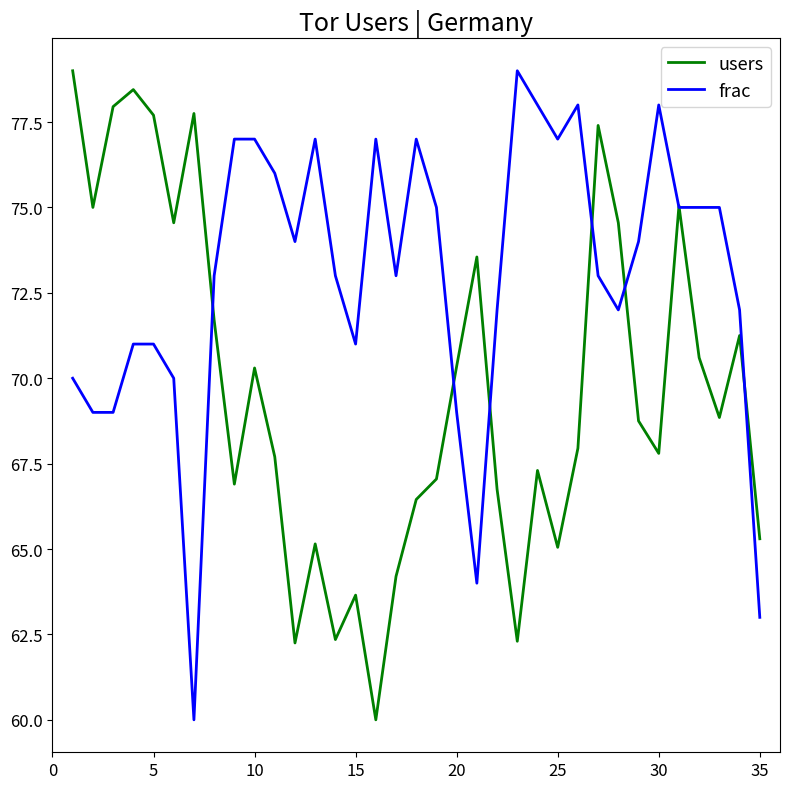

What is the greatest value displayed?

79.0